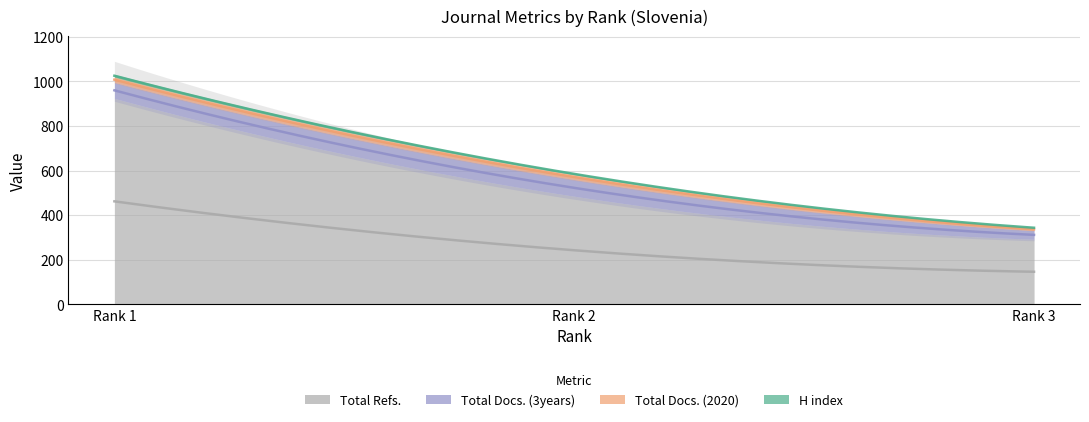

How many lines are shown in the chart?

4